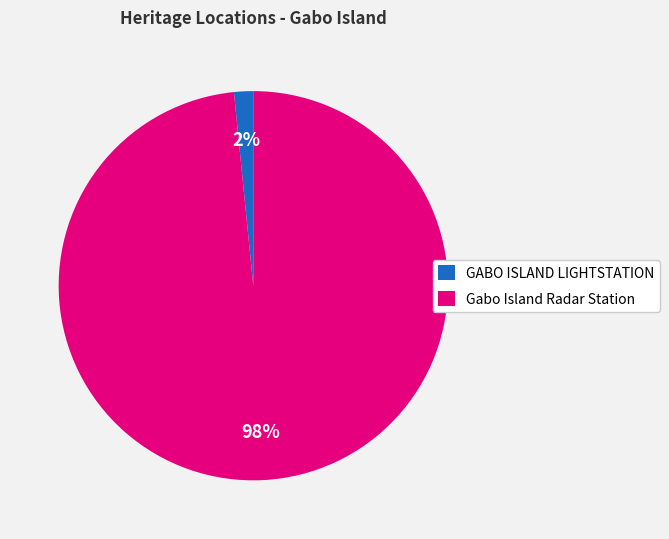

Is the sum of Gabo Island Radar Station and GABO ISLAND LIGHTSTATION greater than half?

Yes